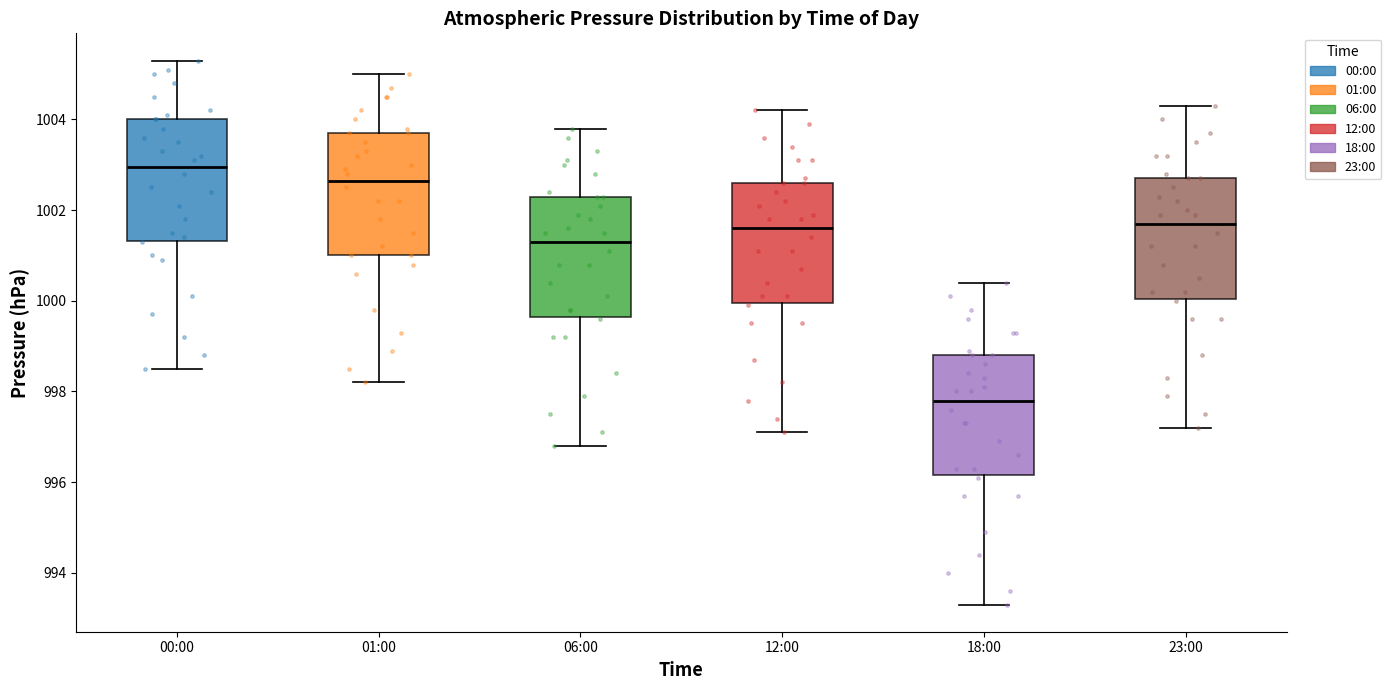

Which box has the highest median line?

00:00